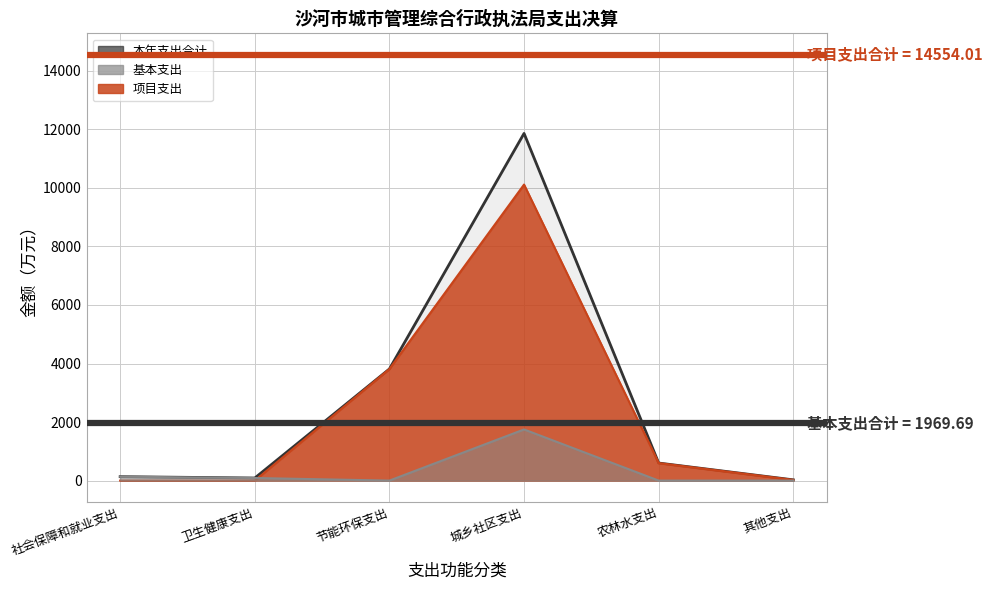

What is the sum of the 项目支出合计 14554.01 values at 卫生健康支出 and 社会保障和就业支出?

29108.0